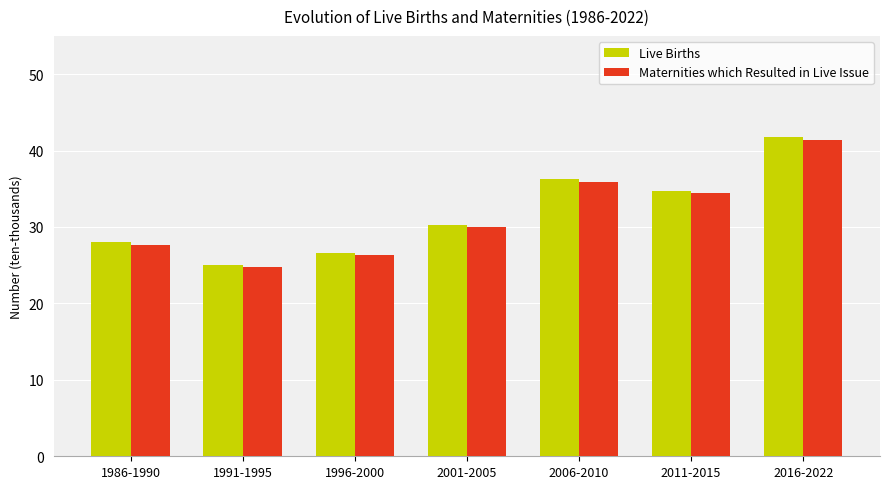

Which series changed the most between 1991-1995 and 1996-2000?

Maternities which Resulted in Live Issue